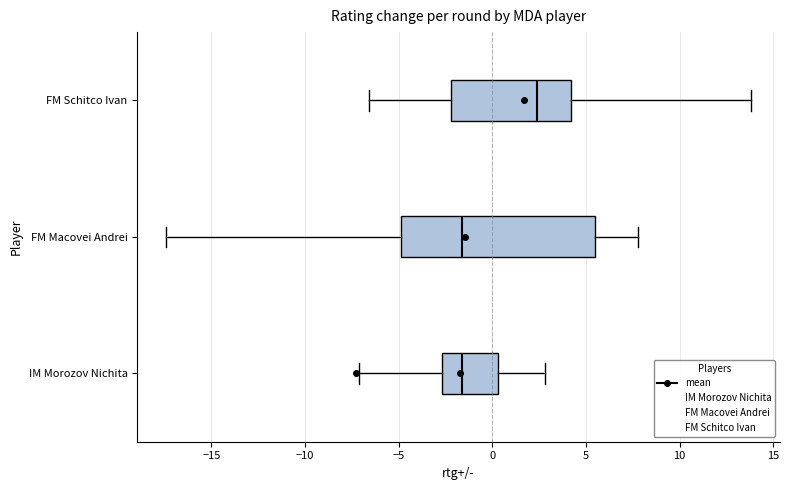

Reading bottom to top, transcribe this box plot: for each box, give where its median line is, the range the box spans, and where its two whiskers end, as read against the x-axis. The values are not printed on the chart, so give them approximately, as read against the axis.

IM Morozov Nichita: median -1.5, box -2.5 to 0.5, whiskers -7.0 to 3.0
FM Macovei Andrei: median -1.5, box -5.0 to 5.5, whiskers -17.5 to 8.0
FM Schitco Ivan: median 2.5, box -2.0 to 4.0, whiskers -6.5 to 14.0